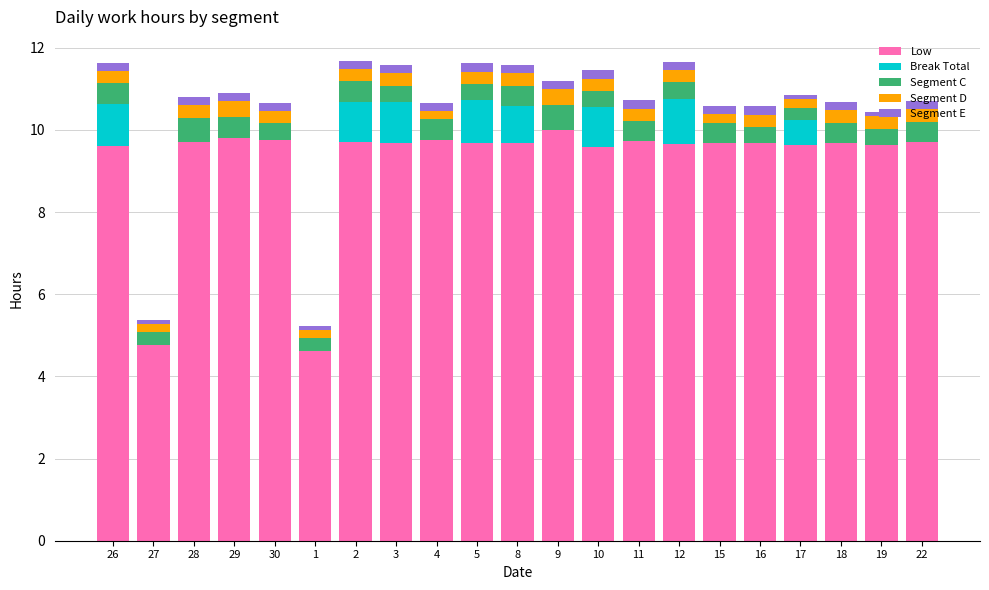

How many data points does each series have?

21